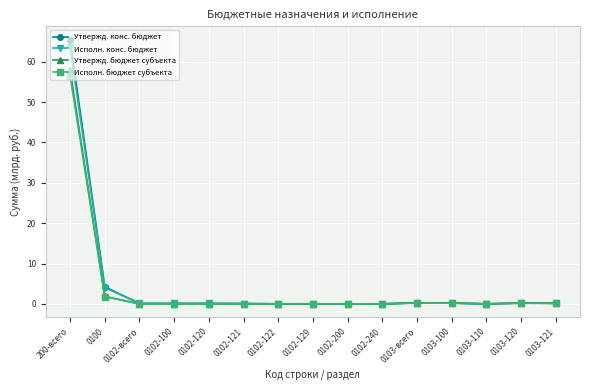

What is the difference between the maximum and second lowest values in the Исполн. конс. бюджет series?

63.6